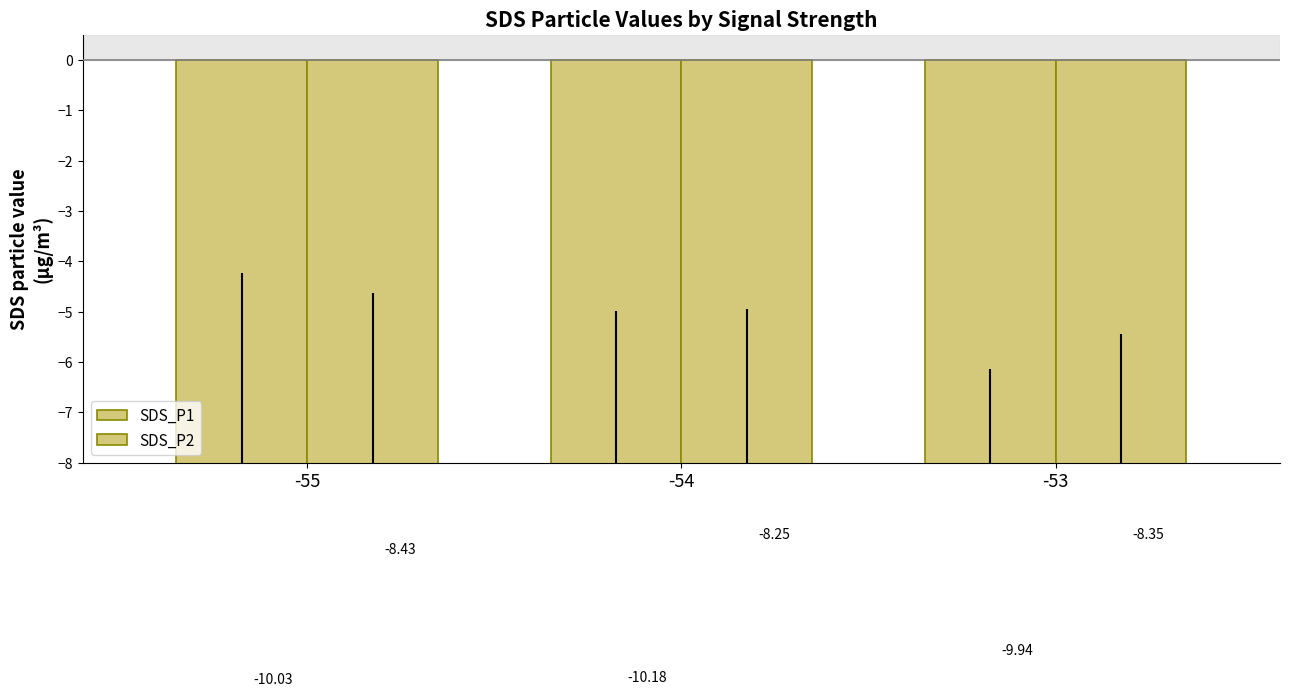

Does the chart contain any negative values?

Yes